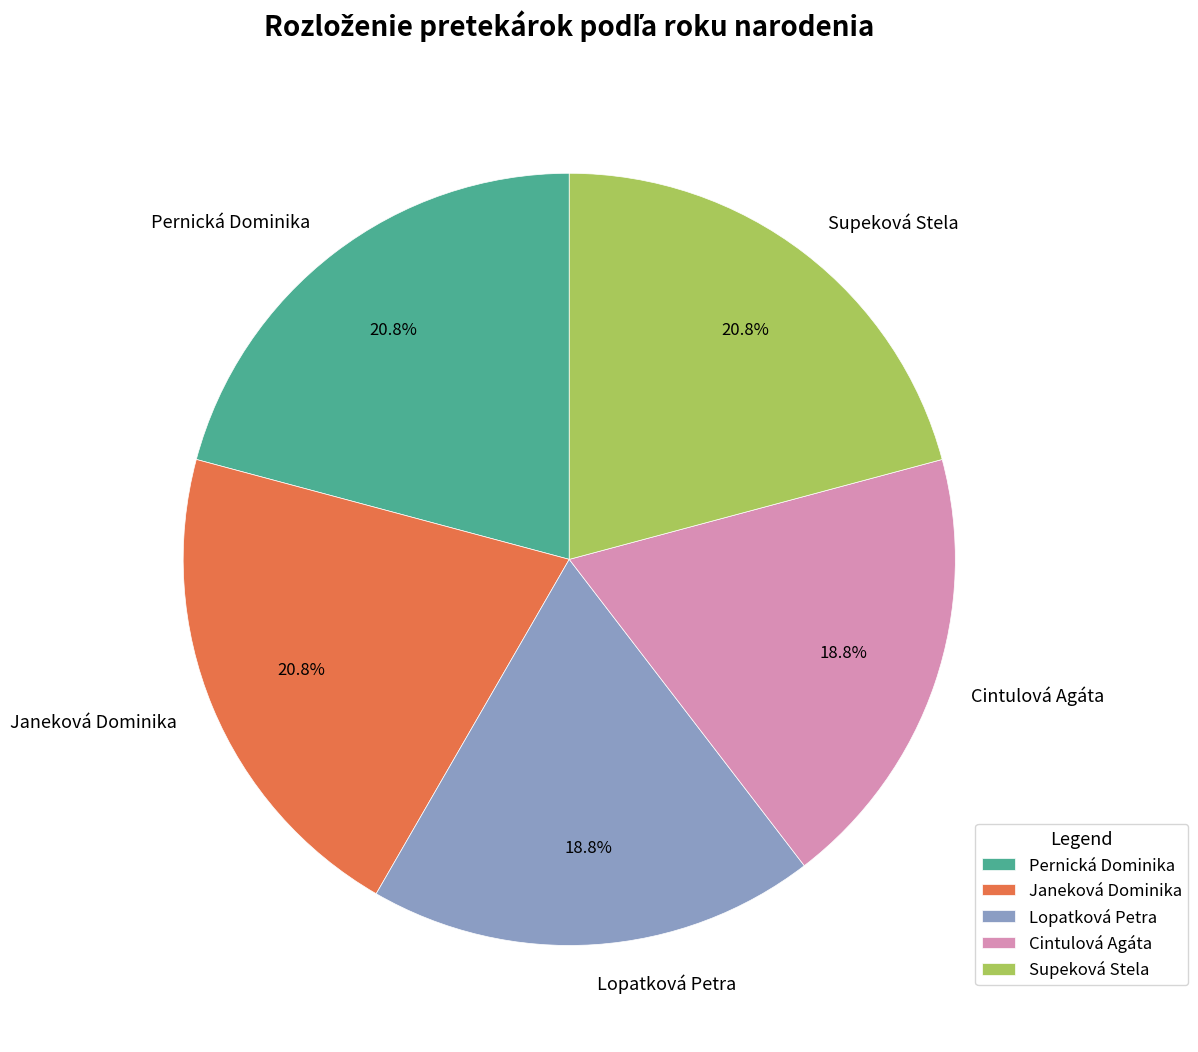

What is the ratio of the value at Lopatková Petra to the value at Cintulová Agáta?

1.0